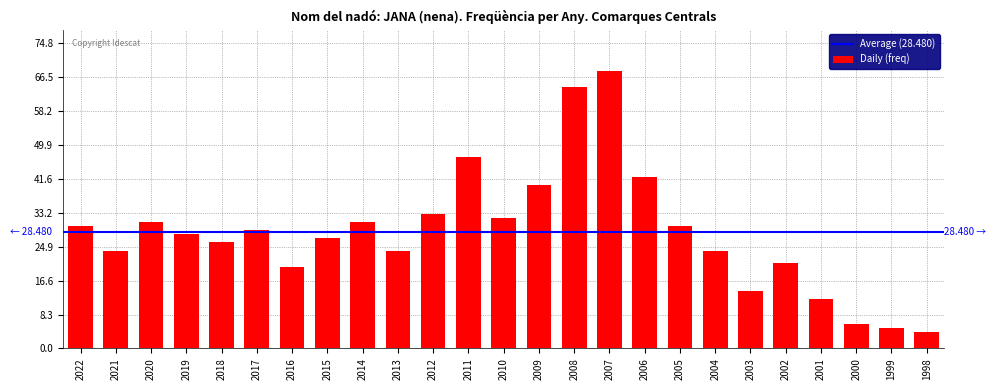

Between 2000 and 2003, which is larger?

2003